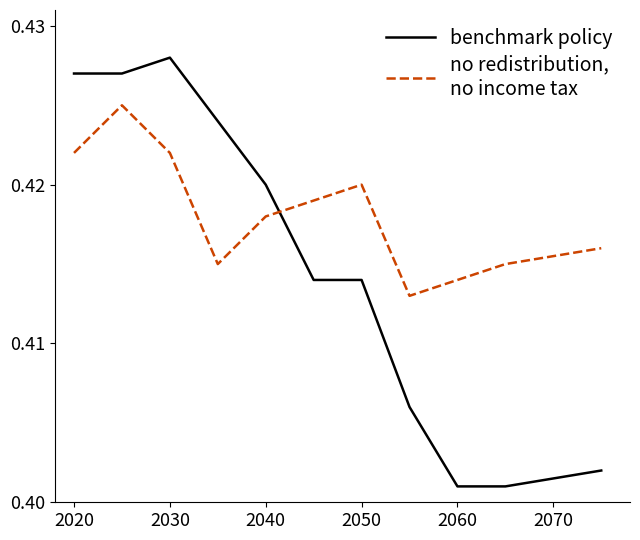

How many lines are shown in the chart?

2